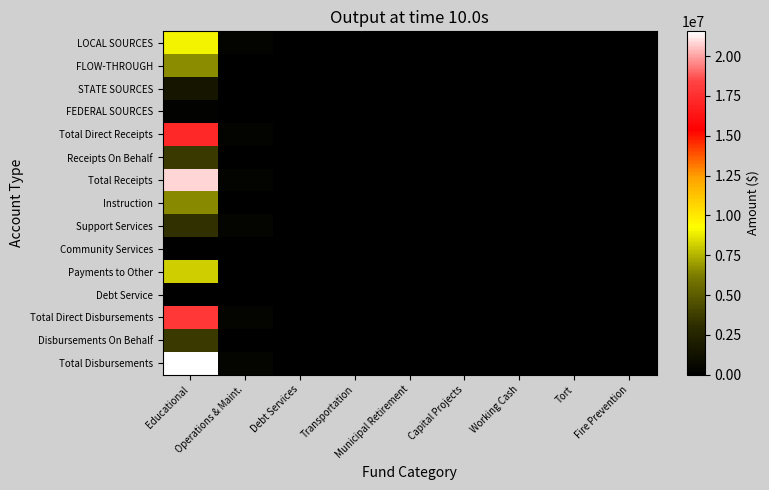

Reading left to right, what are all the values shown in this chart?

LOCAL SOURCES: Educational=8993469	Operations & Maint.=333634	Debt Services=0	Transportation=0	Municipal Retirement=0	Capital Projects=0	Working Cash=0	Tort=0	Fire Prevention=0
FLOW-THROUGH: Educational=6594392	Operations & Maint.=0	Debt Services=0	Transportation=0	Municipal Retirement=0	Capital Projects=0	Working Cash=0	Tort=0	Fire Prevention=0
STATE SOURCES: Educational=1432011	Operations & Maint.=0	Debt Services=0	Transportation=0	Municipal Retirement=0	Capital Projects=0	Working Cash=0	Tort=0	Fire Prevention=0
FEDERAL SOURCES: Educational=206076	Operations & Maint.=0	Debt Services=0	Transportation=0	Municipal Retirement=0	Capital Projects=0	Working Cash=0	Tort=0	Fire Prevention=0
Total Direct Receipts: Educational=17225948	Operations & Maint.=333634	Debt Services=0	Transportation=0	Municipal Retirement=0	Capital Projects=0	Working Cash=0	Tort=0	Fire Prevention=0
Receipts On Behalf: Educational=3644354	Operations & Maint.=0	Debt Services=0	Transportation=0	Municipal Retirement=0	Capital Projects=0	Working Cash=0	Tort=0	Fire Prevention=0
Total Receipts: Educational=20870302	Operations & Maint.=333634	Debt Services=0	Transportation=0	Municipal Retirement=0	Capital Projects=0	Working Cash=0	Tort=0	Fire Prevention=0
Instruction: Educational=6508556	Operations & Maint.=0	Debt Services=0	Transportation=0	Municipal Retirement=0	Capital Projects=0	Working Cash=0	Tort=0	Fire Prevention=0
Support Services: Educational=3280262	Operations & Maint.=350151	Debt Services=0	Transportation=0	Municipal Retirement=0	Capital Projects=0	Working Cash=0	Tort=0	Fire Prevention=0
Community Services: Educational=0	Operations & Maint.=0	Debt Services=0	Transportation=0	Municipal Retirement=0	Capital Projects=0	Working Cash=0	Tort=0	Fire Prevention=0
Payments to Other: Educational=8126328	Operations & Maint.=55658	Debt Services=0	Transportation=0	Municipal Retirement=0	Capital Projects=0	Working Cash=0	Tort=0	Fire Prevention=0
Debt Service: Educational=0	Operations & Maint.=0	Debt Services=0	Transportation=0	Municipal Retirement=0	Capital Projects=0	Working Cash=0	Tort=0	Fire Prevention=0
Total Direct Disbursements: Educational=17915146	Operations & Maint.=405809	Debt Services=0	Transportation=0	Municipal Retirement=0	Capital Projects=0	Working Cash=0	Tort=0	Fire Prevention=0
Disbursements On Behalf: Educational=3644354	Operations & Maint.=0	Debt Services=0	Transportation=0	Municipal Retirement=0	Capital Projects=0	Working Cash=0	Tort=0	Fire Prevention=0
Total Disbursements: Educational=21559500	Operations & Maint.=405809	Debt Services=0	Transportation=0	Municipal Retirement=0	Capital Projects=0	Working Cash=0	Tort=0	Fire Prevention=0